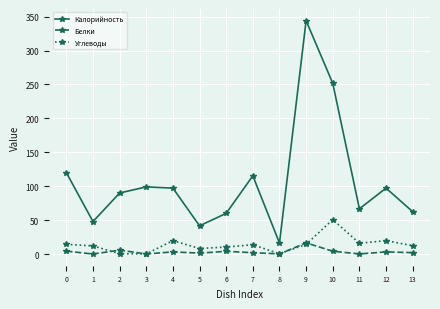

True or false: Белки and Калорийность intersect in this chart.

False